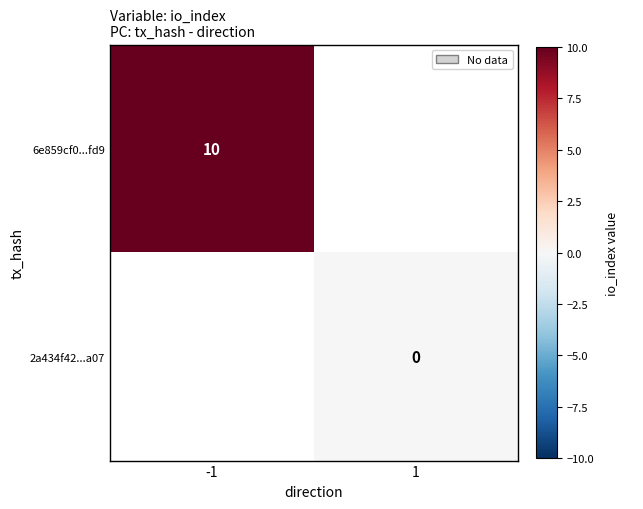

The value of 2a434f42...a07 at 1 is 0.0. True or false?

True